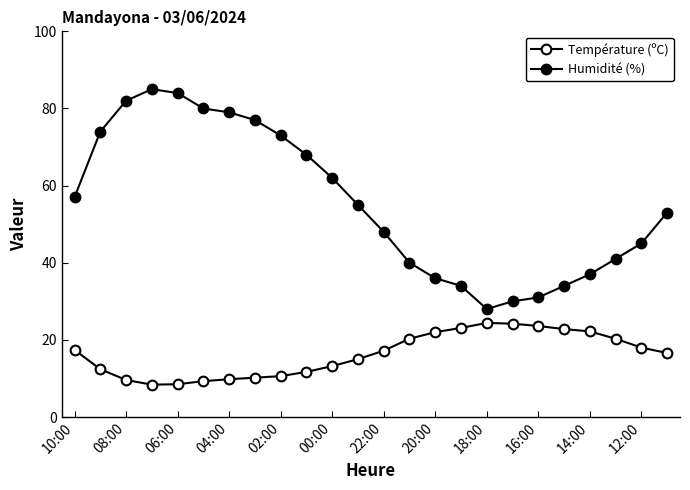

What is the minimum value shown in the chart?

8.4